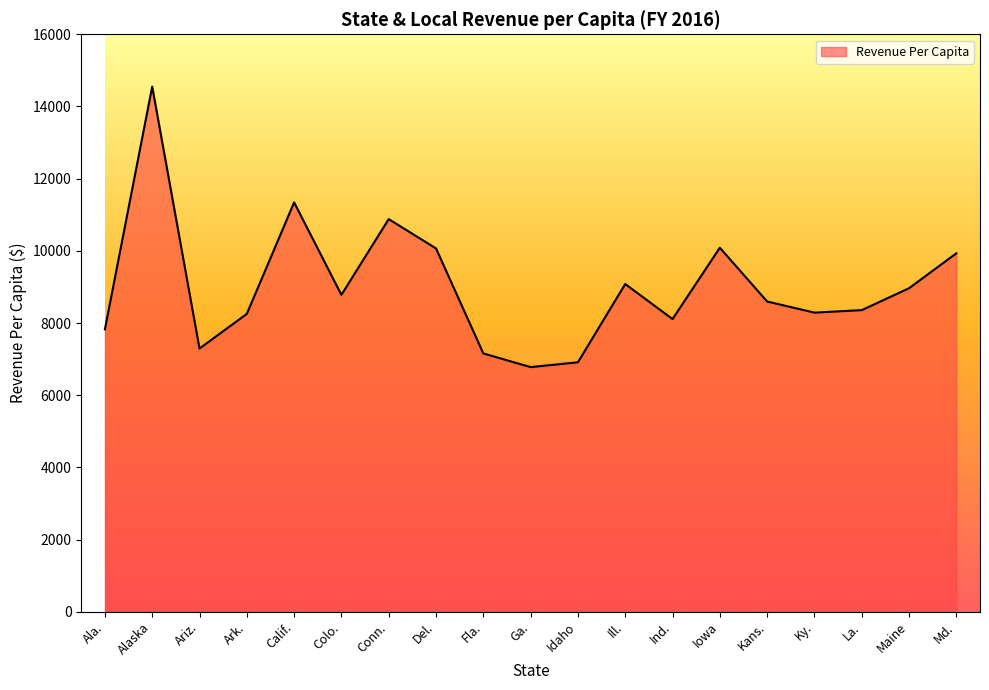

Is it true that the value at Iowa is 17714.3?

False